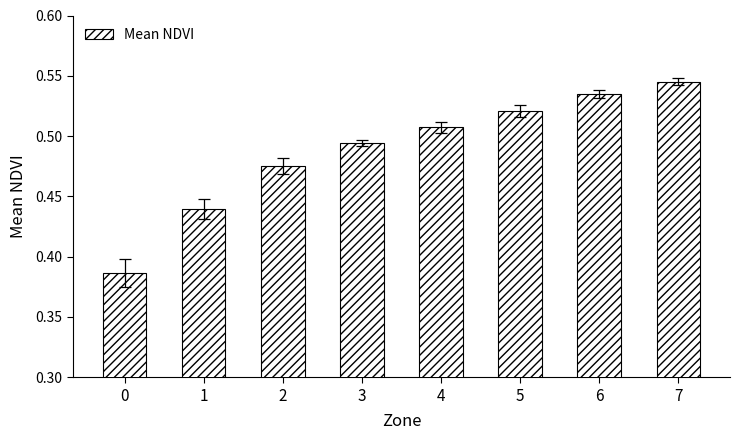

What is the difference between the values at 0 and 4?

0.1